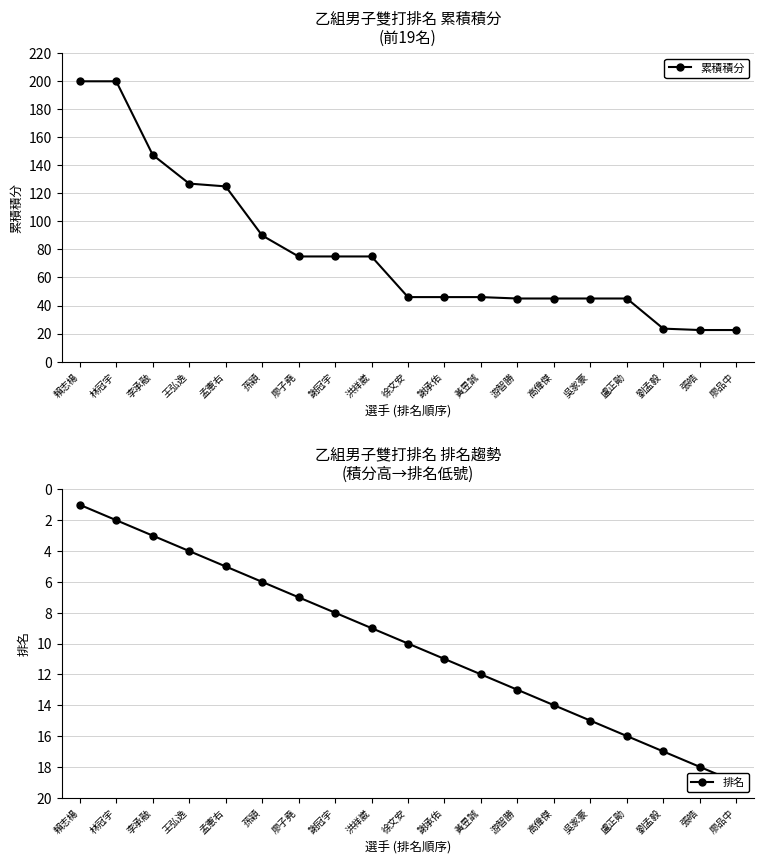

Does the chart have visible grid lines?

Yes